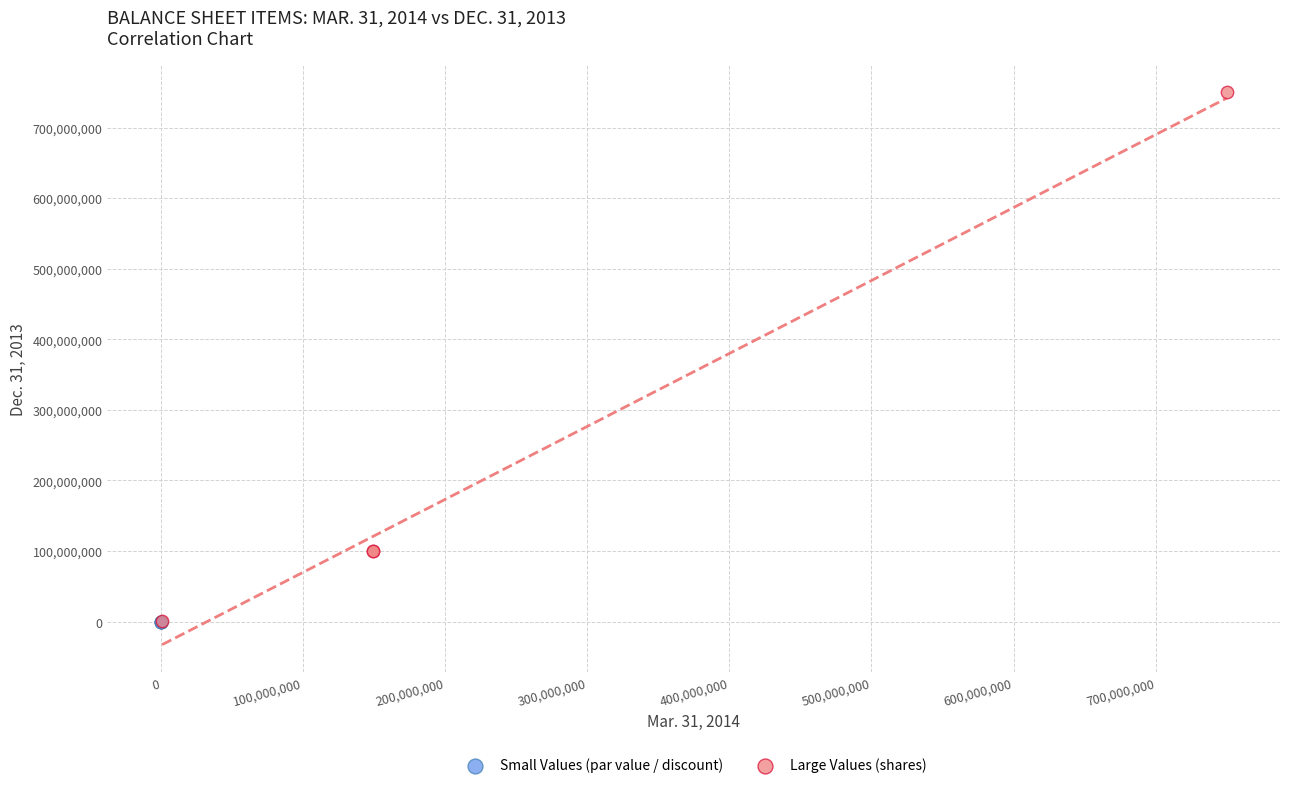

Which series has the largest Y range (max minus min)?

Large Values (shares)